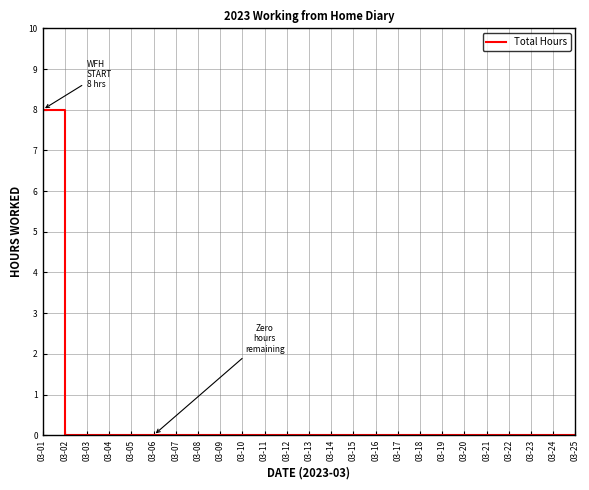

What is the maximum value shown in the chart?

8